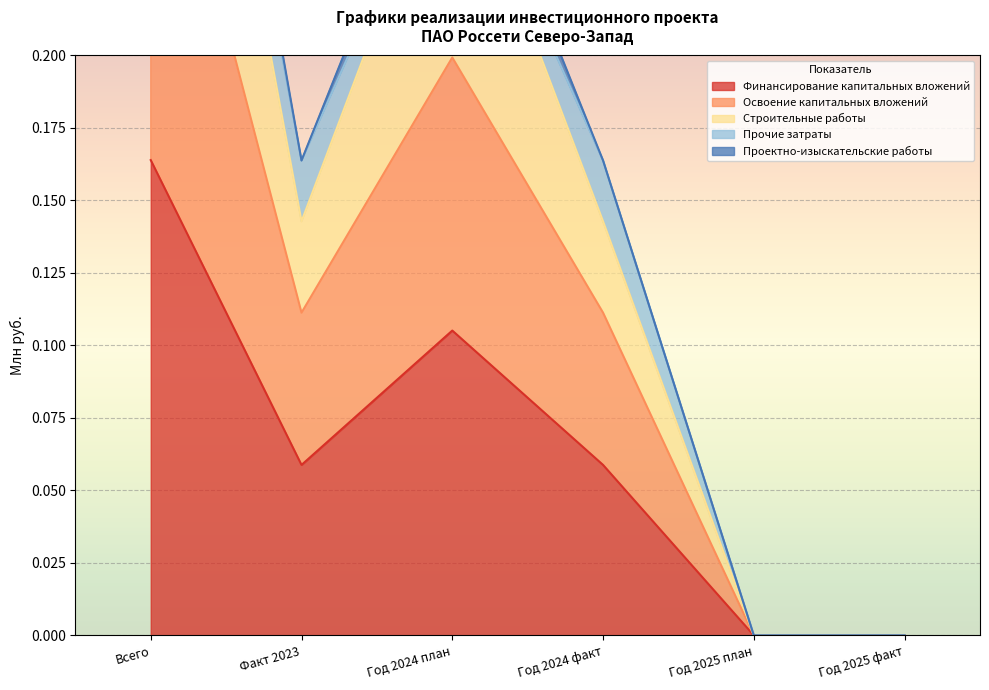

Is the value of Строительные работы at Год 2024 план greater than the value of Освоение капитальных вложений at Год 2024 план?

No